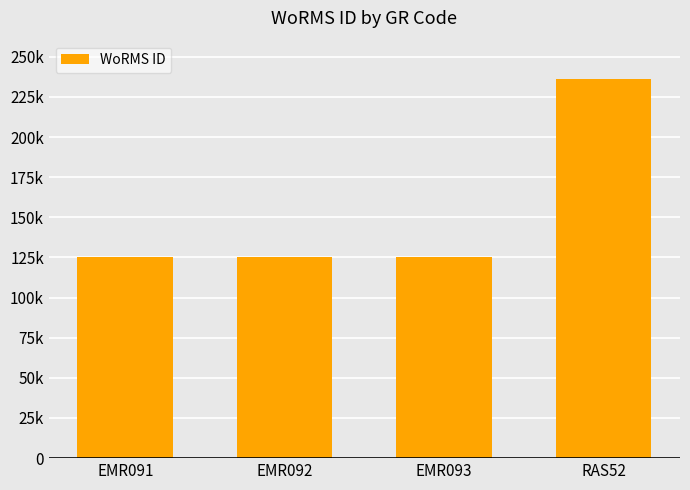

What is the smallest value displayed?

125073